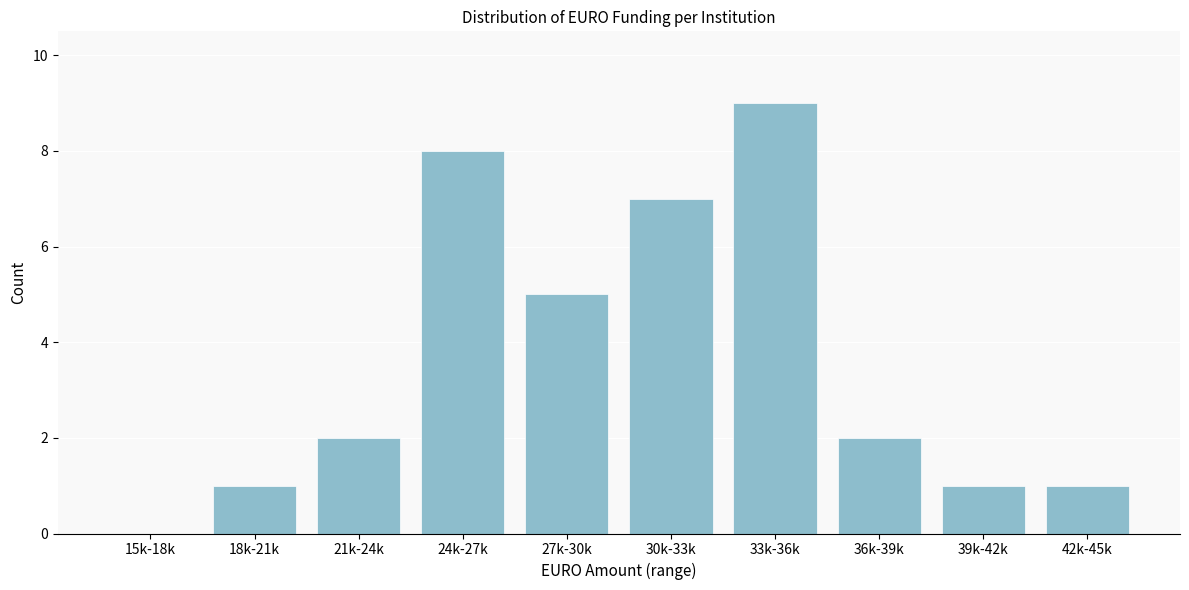

Reading left to right, extract all data points from this chart.

15k-18k=0	18k-21k=1	21k-24k=2	24k-27k=8	27k-30k=5	30k-33k=7	33k-36k=9	36k-39k=2	39k-42k=1	42k-45k=1